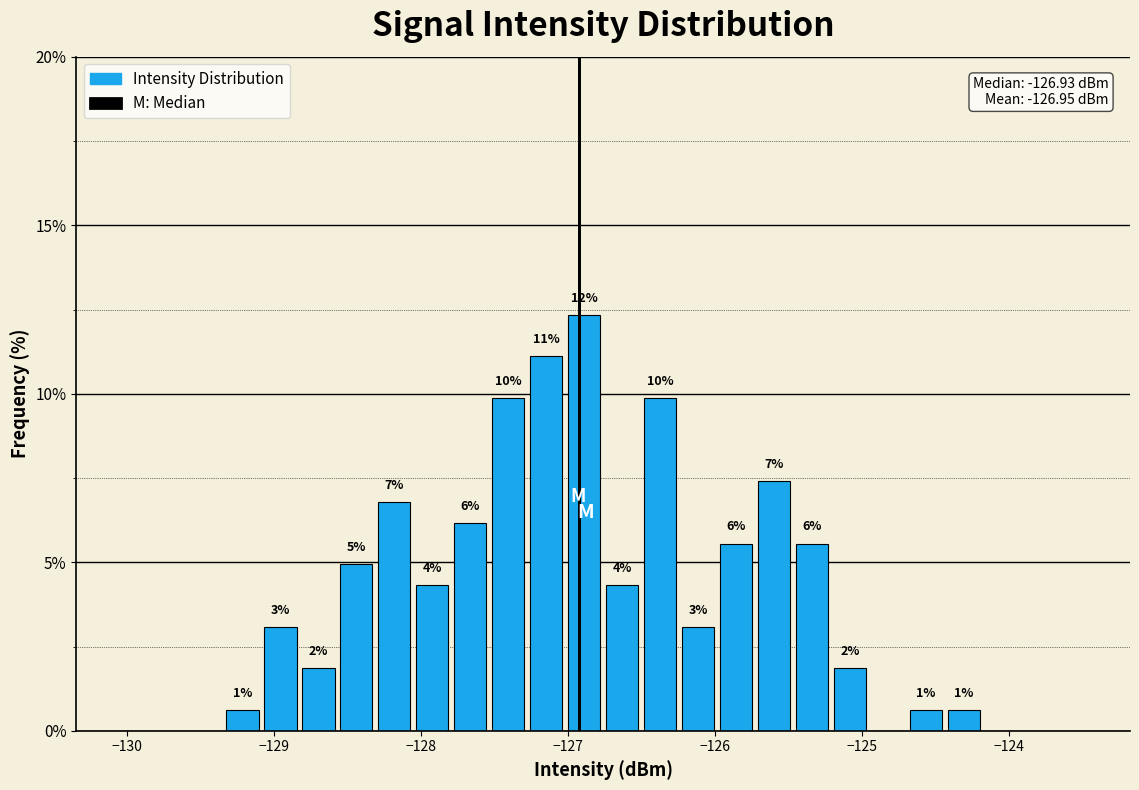

Around what value on the x-axis is the tallest bar? Give the approximate position of its centre, as read against the axis.

-126.9